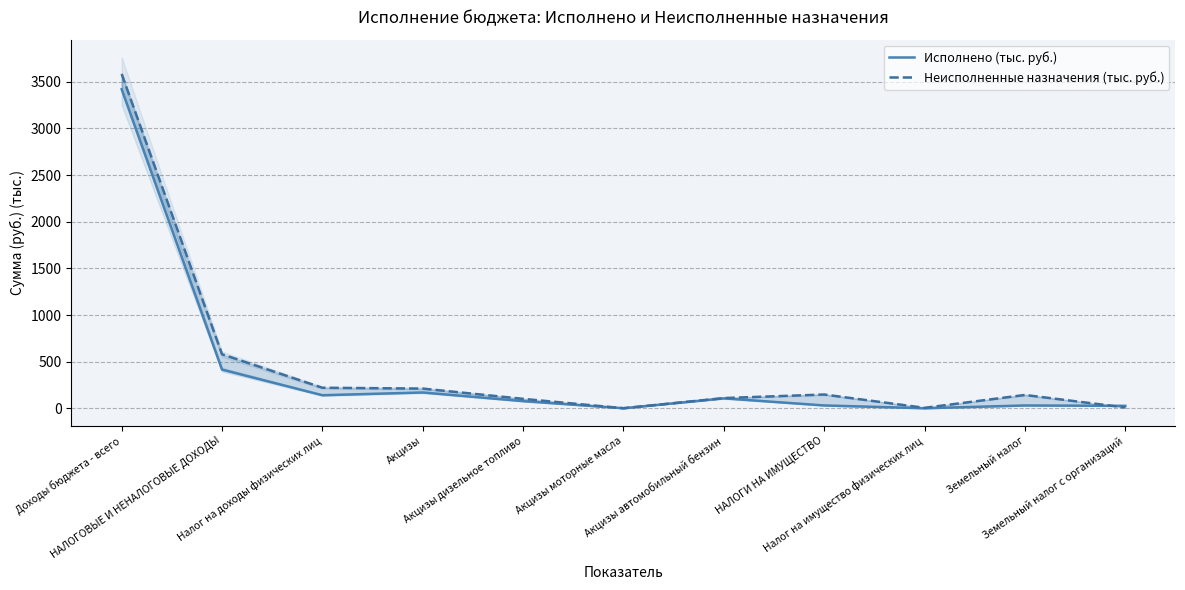

What is the difference between the Исполнено (тыс. руб.) values at НАЛОГОВЫЕ И НЕНАЛОГОВЫЕ ДОХОДЫ and Земельный налог?

384.6